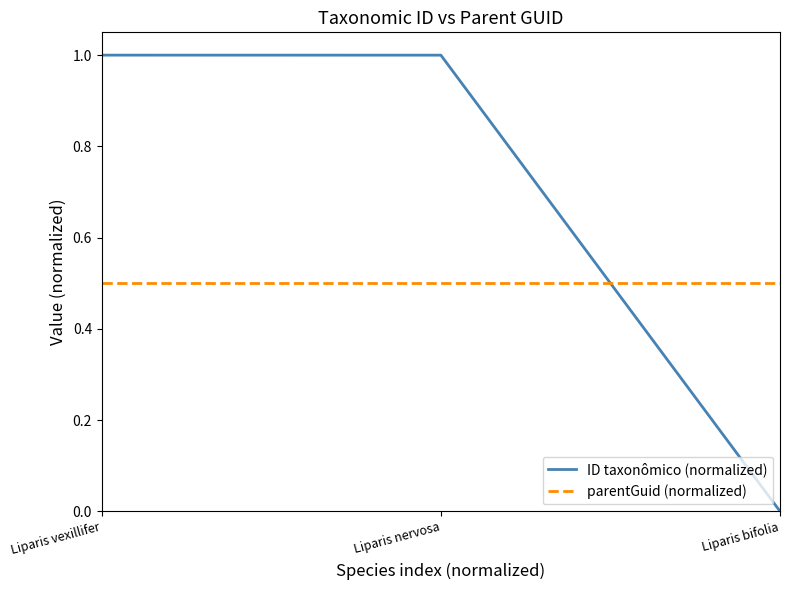

Reading left to right, extract all data points from this chart.

ID taxonômico (normalized): 1.0	1.0	0.0
parentGuid (normalized): 0.5	0.5	0.5